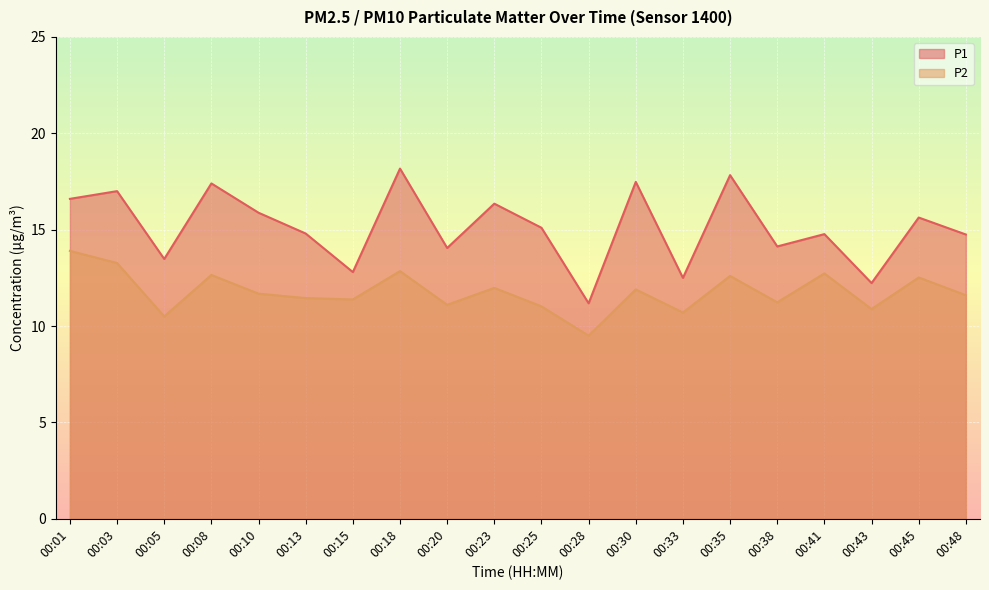

At which category does P2 reach its first local valley?

00:05